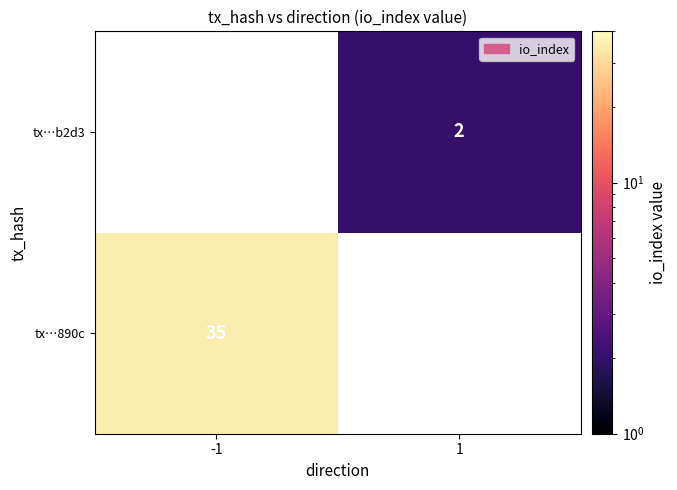

Is it true that tx…890c equals 35 at -1?

True